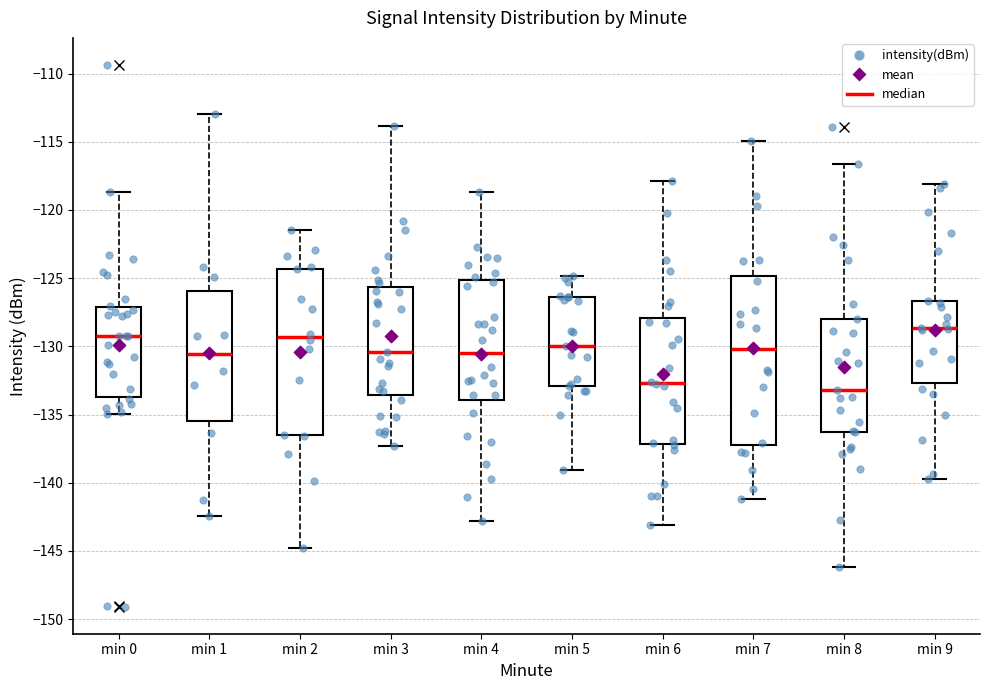

Which box's median line is the highest?

min 9